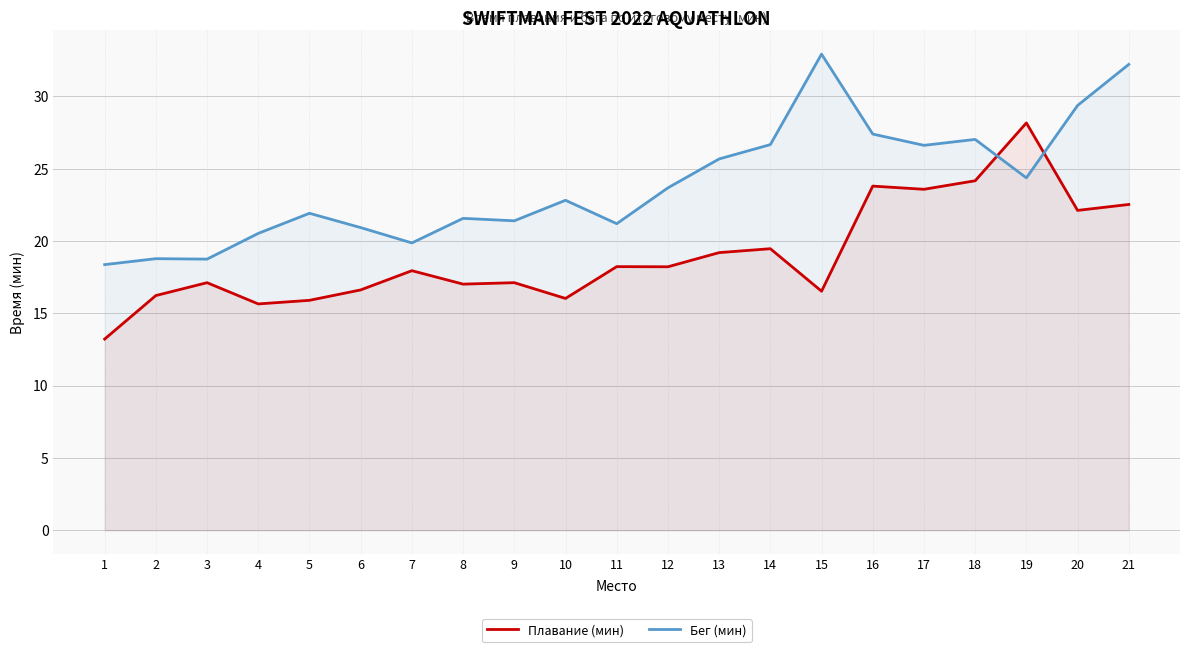

What are all the series names shown in the legend?

Плавание (мин), Бег (мин)